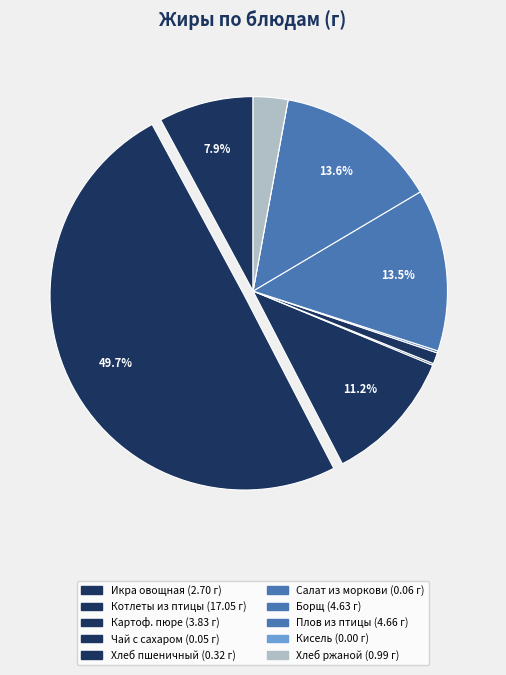

Is there any slice that represents more than half of the pie?

No